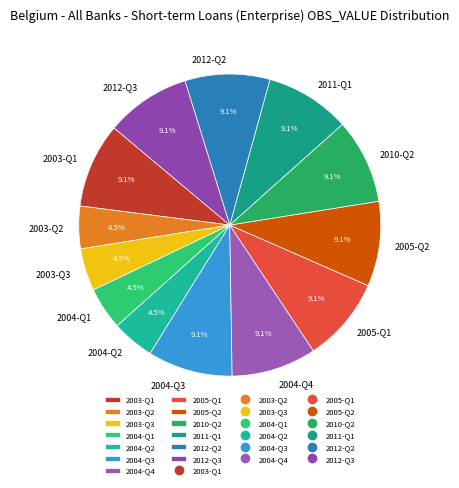

Is it true that 2010-Q2 is 1% of the pie?

False